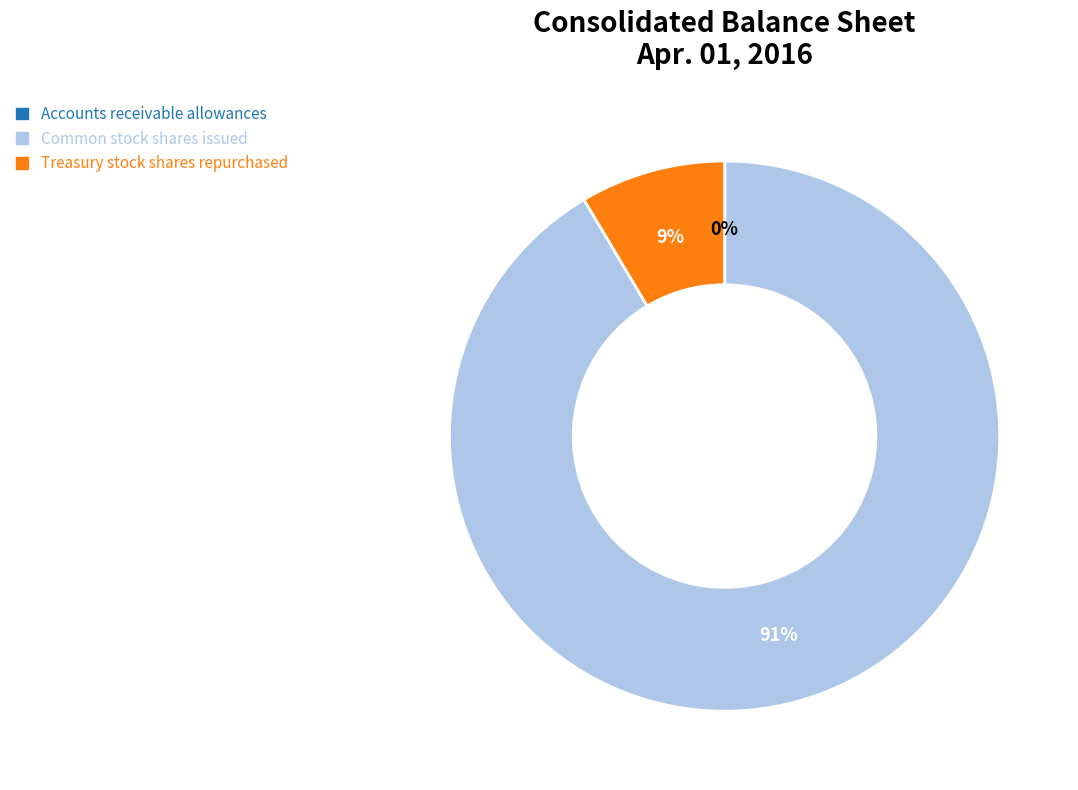

Is it true that Treasury stock shares repurchased is 9% of the pie?

True